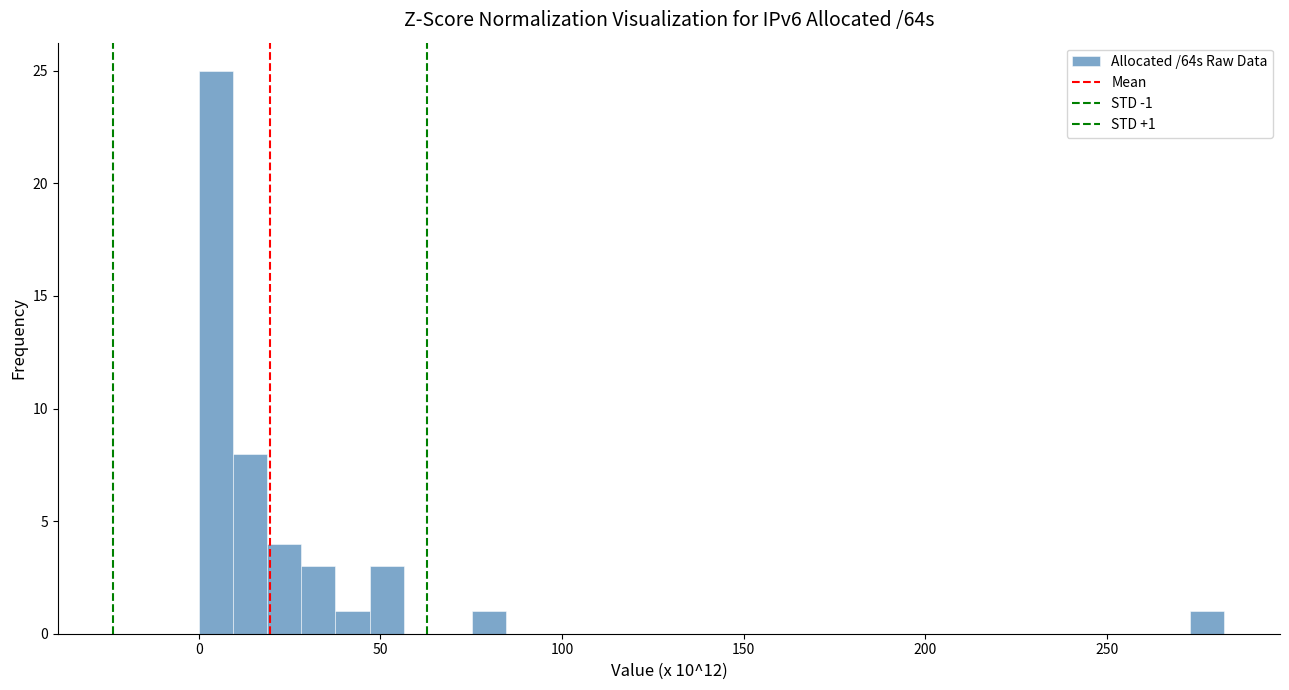

Read against the x-axis, roughly where is the centre of the tallest bar?

5